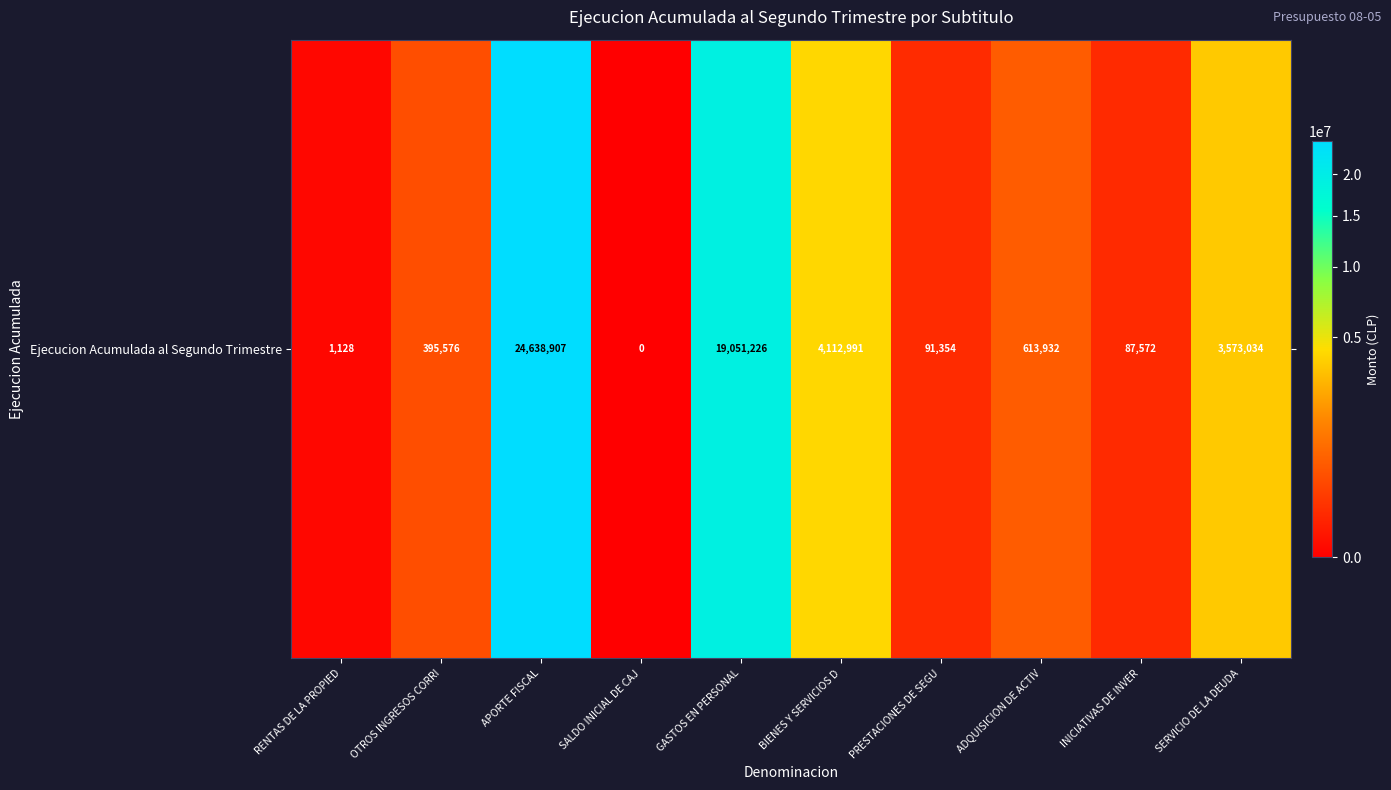

How many distinct data groups are displayed?

1